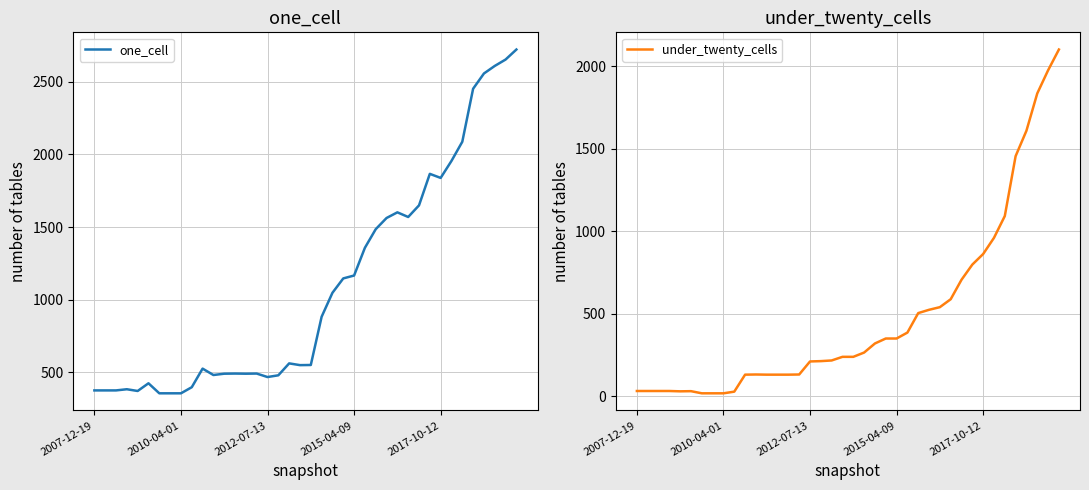

Reading left to right, extract all data points from this chart.

one_cell: 375	375	375	383	371	424	355	355	355	397	525	481	490	491	490	491	467	479	561	549	550	882	1047	1146	1166	1357	1485	1562	1601	1569	1649	1866	1838	1955	2087	2452	2557	2609	2653	2722
under_twenty_cells: 33	33	33	33	31	32	19	19	19	29	132	133	132	132	132	133	212	214	218	240	240	266	321	351	351	387	505	525	541	589	707	799	863	961	1093	1456	1610	1836	1976	2102